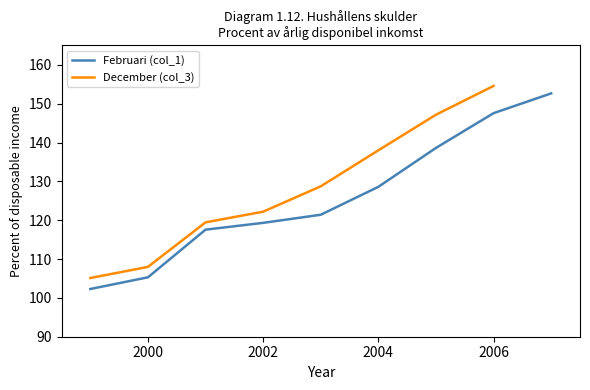

True or false: col_1 has more than 0 points higher than both neighbors.

False